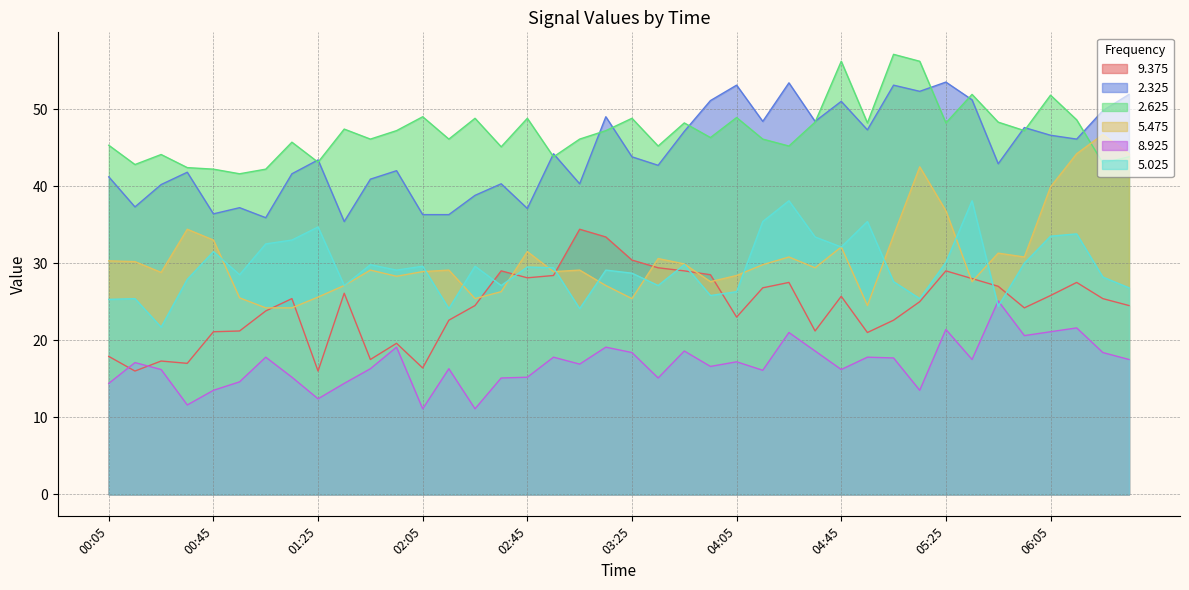

Where do 2.625 and 2.325 first cross each other?

01:15 and 01:25